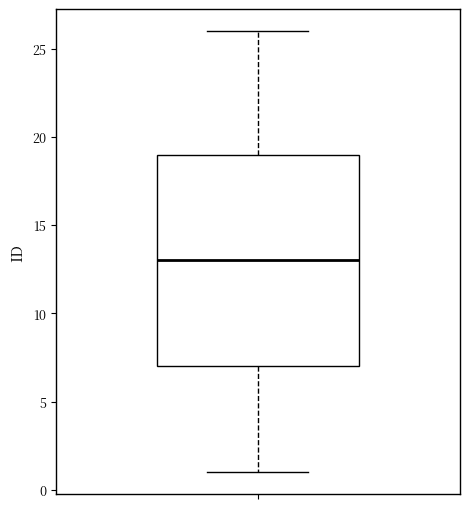

Transcribe this box plot: give where the median line is, the range the box spans, and where the two whiskers end, as read against the y-axis. The values are not printed on the chart, so give them approximately, as read against the axis.

median 13, box 7 to 19, whiskers 1 to 26